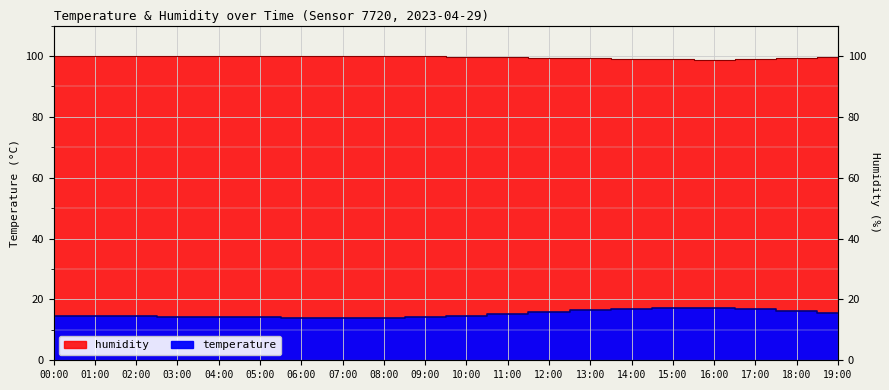

Rank the series at 17:00 from highest to lowest value.

humidity, temperature